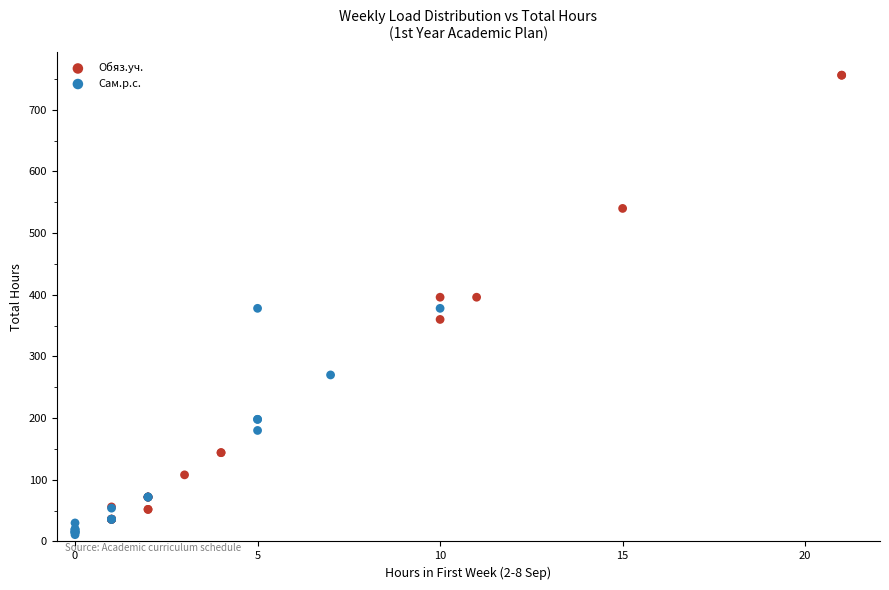

Which series has the widest spread of Y values?

Обяз.уч.